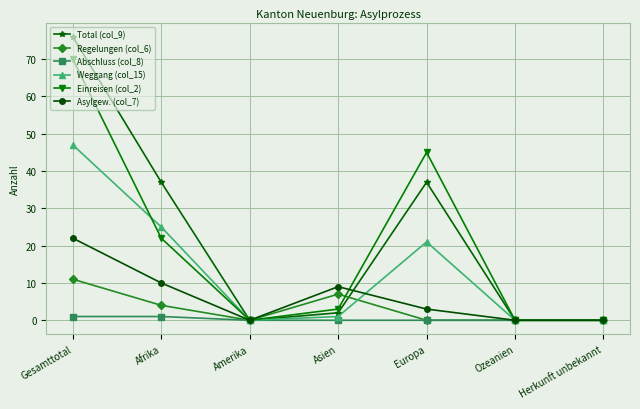

The Total (col_9) series shows -24 at Amerika. True or false?

False